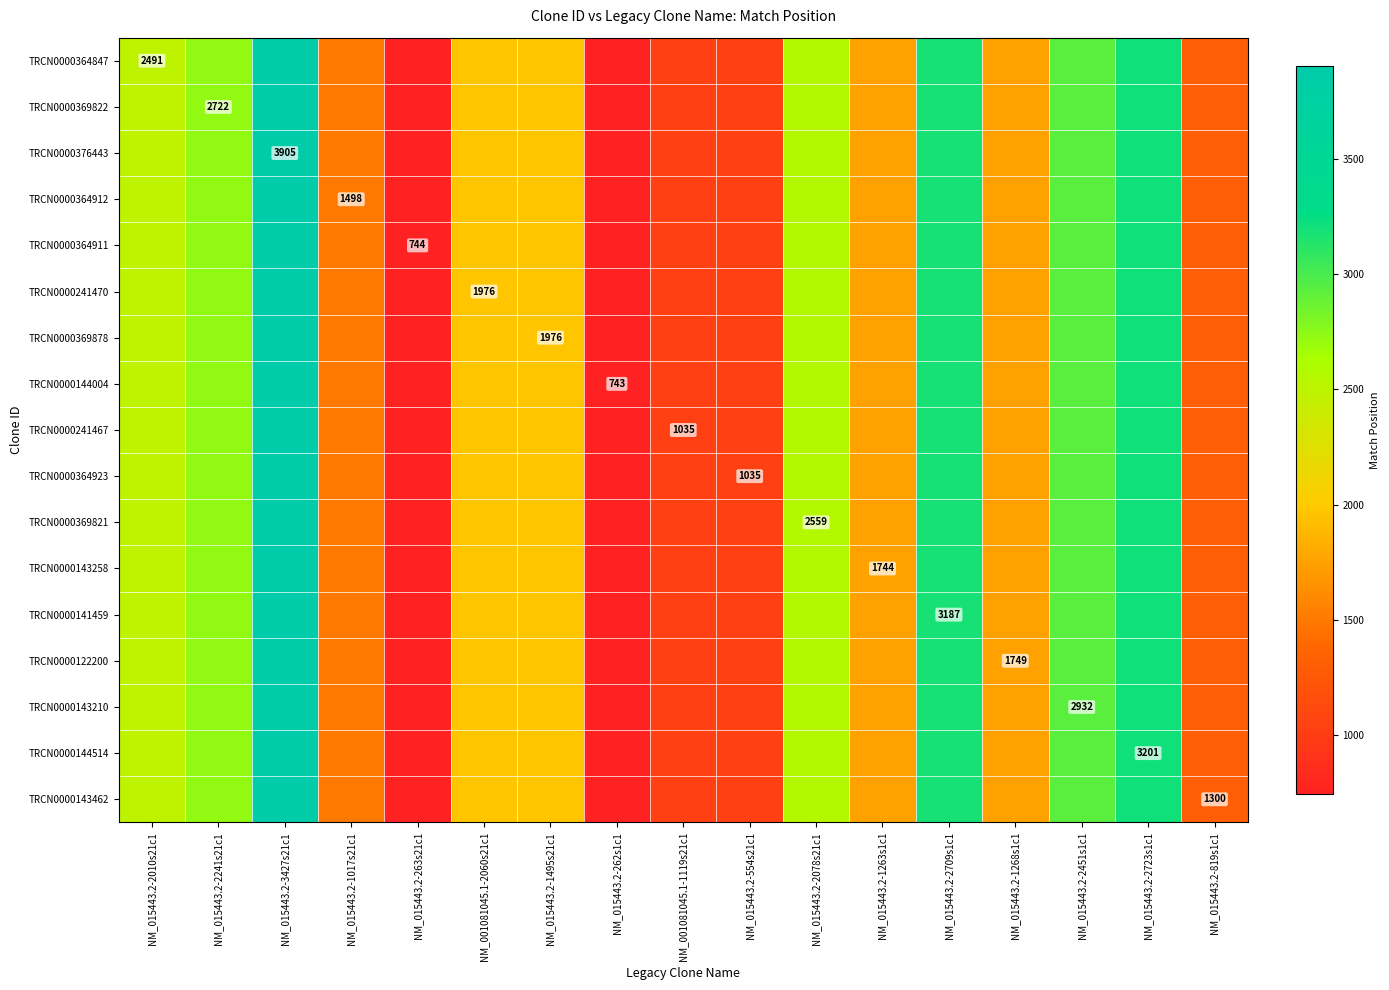

At which category is the sum across all series the highest?

NM_015443.2-3427s21c1